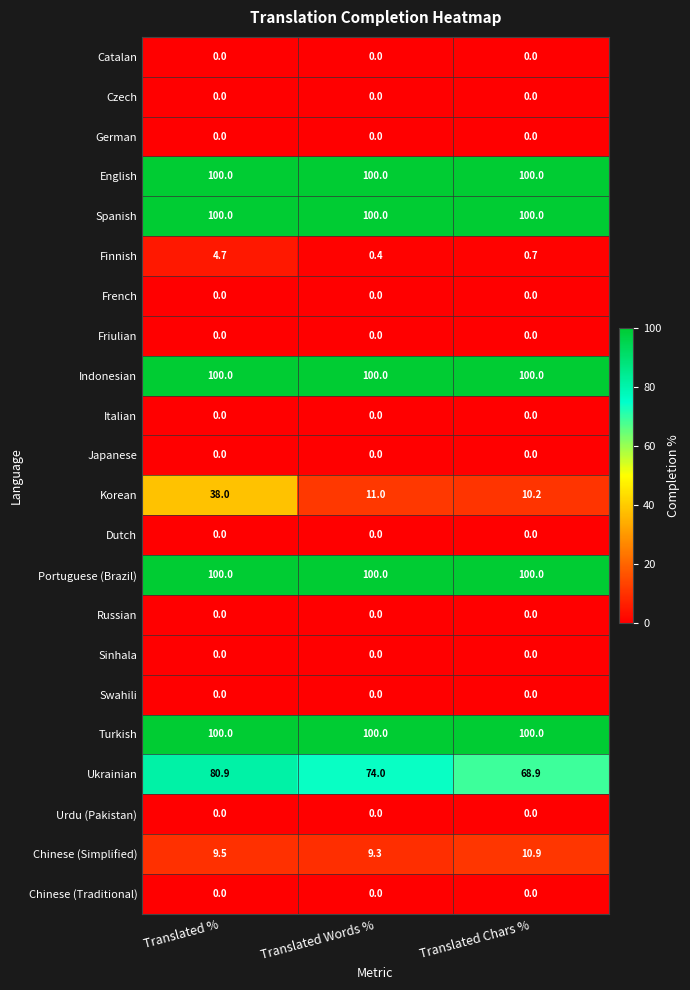

Which series has the widest spread of values?

Korean